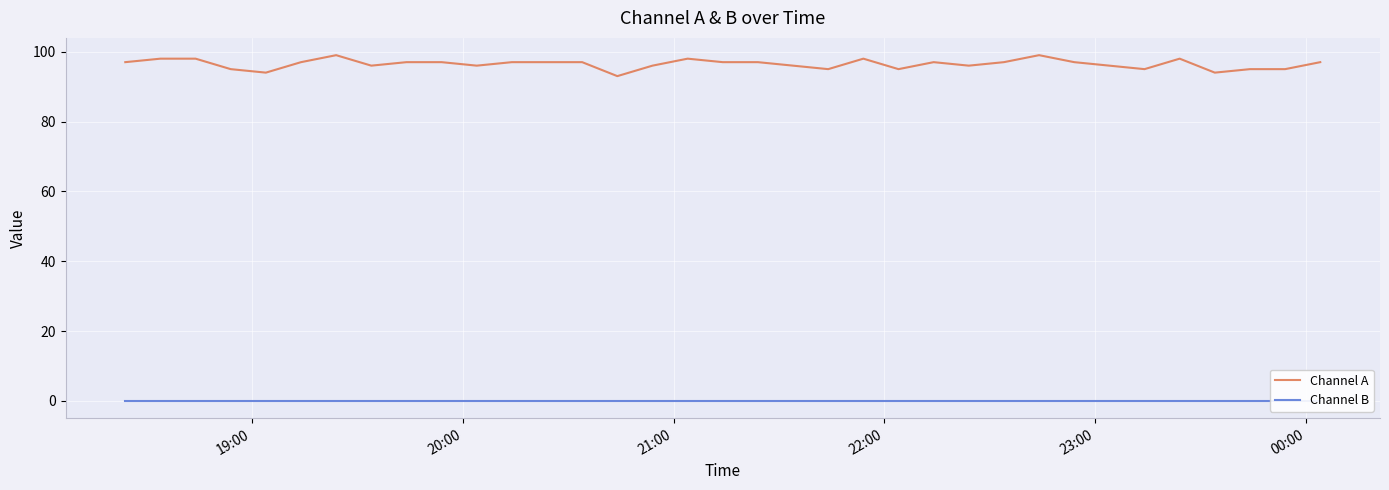

Is this an area chart (filled region under the line)?

No